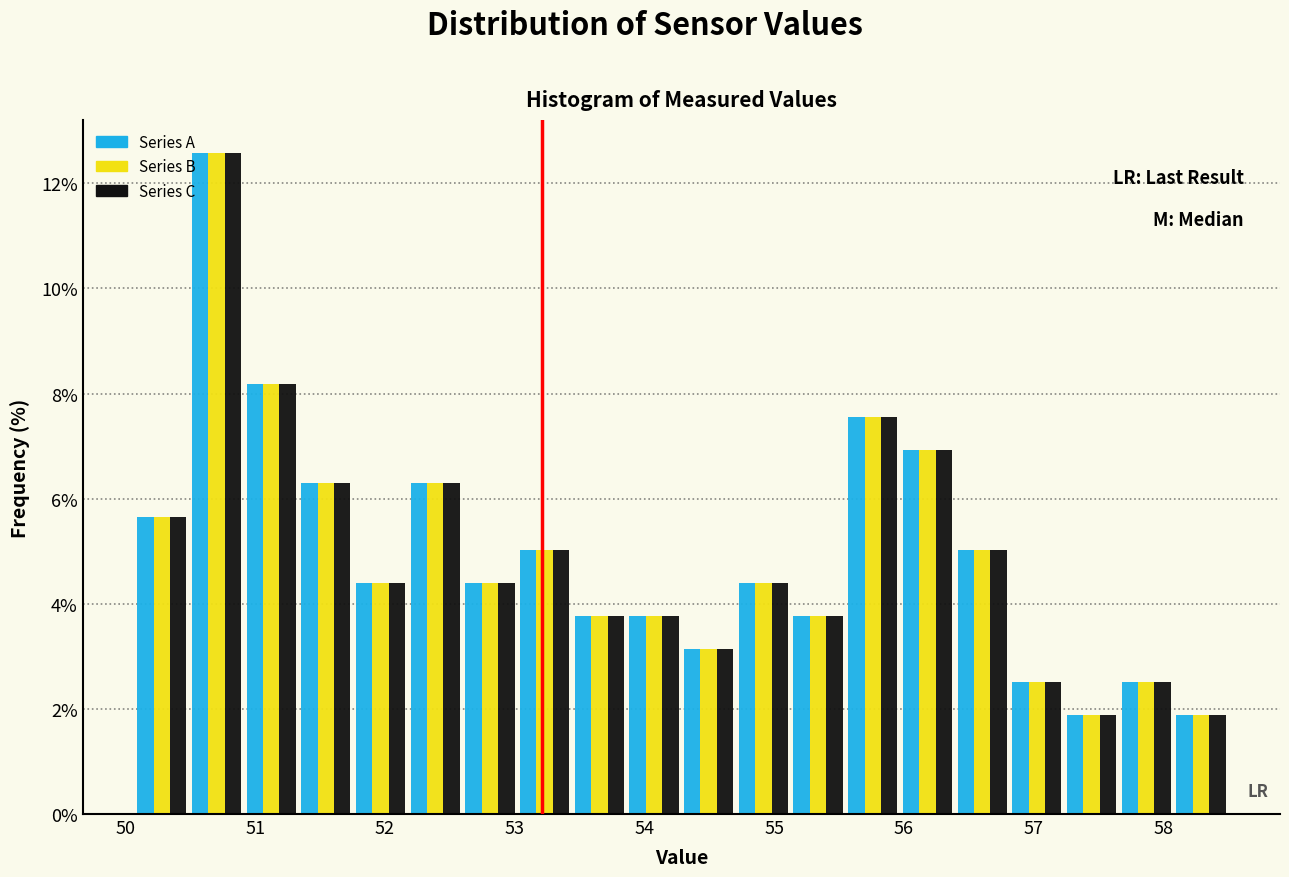

Reading left to right, transcribe this chart: for each range on the x-axis, give the height of each series' bar. Neither the bar edges nor the heights are printed on the chart, so give them approximately, as read against the axes.

50.1 to 50.5: Series A=5.6	Series B=5.6	Series C=5.6
50.5 to 50.9: Series A=12.6	Series B=12.6	Series C=12.6
50.9 to 51.3: Series A=8.2	Series B=8.2	Series C=8.2
51.3 to 51.8: Series A=6.2	Series B=6.2	Series C=6.2
51.8 to 52.2: Series A=4.4	Series B=4.4	Series C=4.4
52.2 to 52.6: Series A=6.2	Series B=6.2	Series C=6.2
52.6 to 53.0: Series A=4.4	Series B=4.4	Series C=4.4
53.0 to 53.4: Series A=5.0	Series B=5.0	Series C=5.0
53.4 to 53.9: Series A=3.8	Series B=3.8	Series C=3.8
53.9 to 54.3: Series A=3.8	Series B=3.8	Series C=3.8
54.3 to 54.7: Series A=3.2	Series B=3.2	Series C=3.2
54.7 to 55.1: Series A=4.4	Series B=4.4	Series C=4.4
55.1 to 55.5: Series A=3.8	Series B=3.8	Series C=3.8
55.5 to 56.0: Series A=7.6	Series B=7.6	Series C=7.6
56.0 to 56.4: Series A=7.0	Series B=7.0	Series C=7.0
56.4 to 56.8: Series A=5.0	Series B=5.0	Series C=5.0
56.8 to 57.2: Series A=2.6	Series B=2.6	Series C=2.6
57.2 to 57.7: Series A=1.8	Series B=1.8	Series C=1.8
57.7 to 58.1: Series A=2.6	Series B=2.6	Series C=2.6
58.1 to 58.5: Series A=1.8	Series B=1.8	Series C=1.8